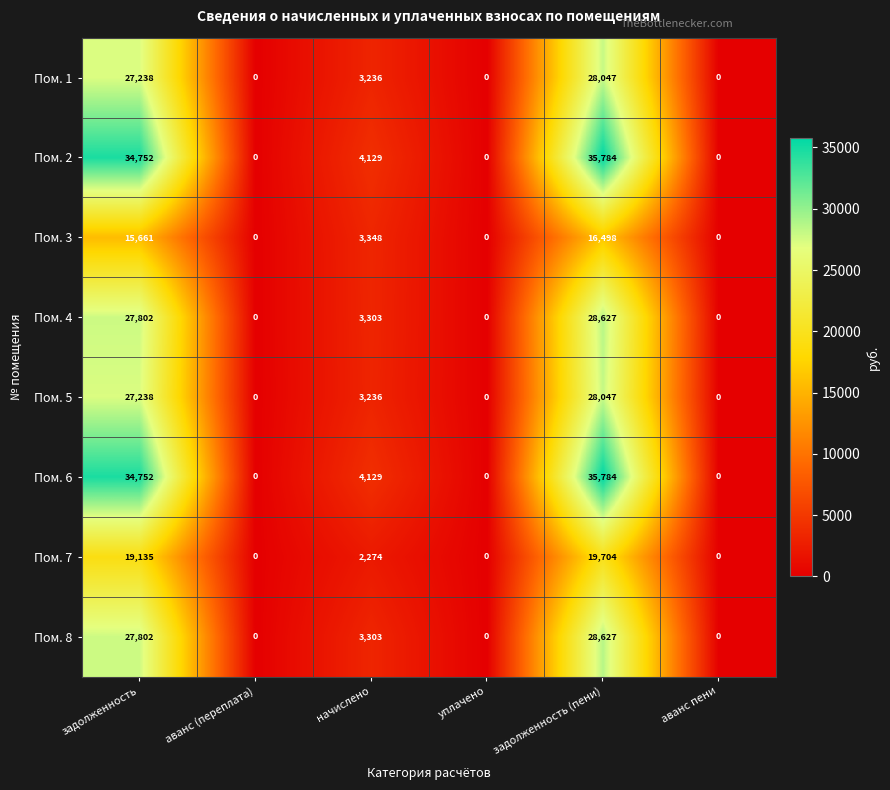

What is the difference between the maximum and minimum values in the Пом. 8 series?

28627